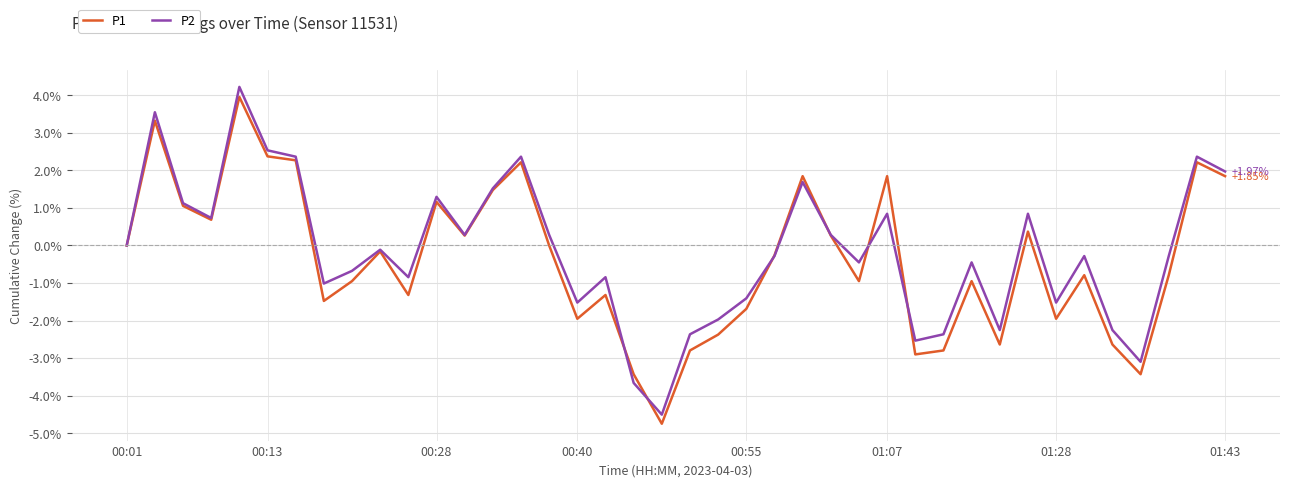

Which series has the widest spread of values?

P2